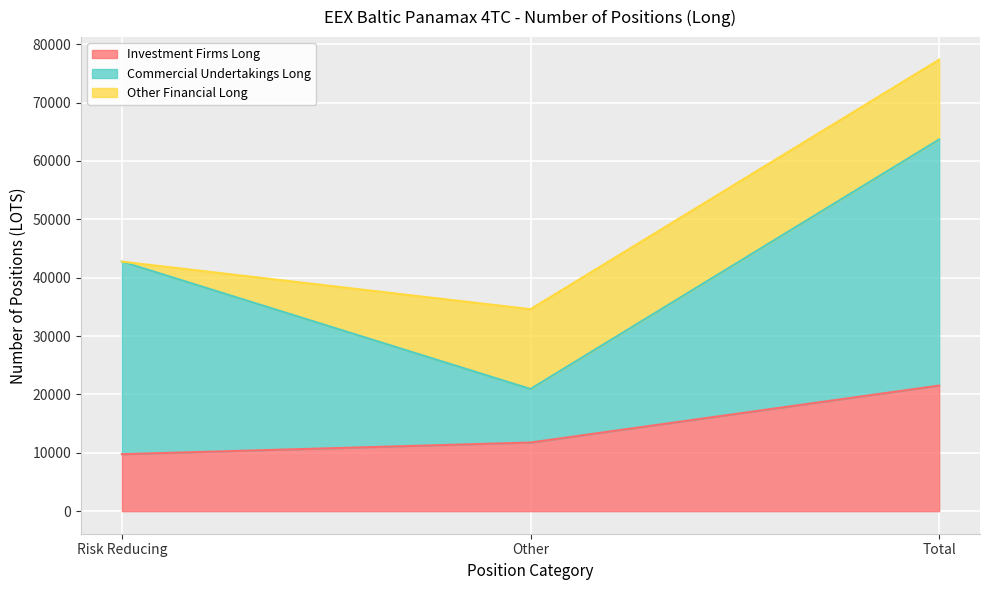

What is the label of the 1st point from the right?

Total